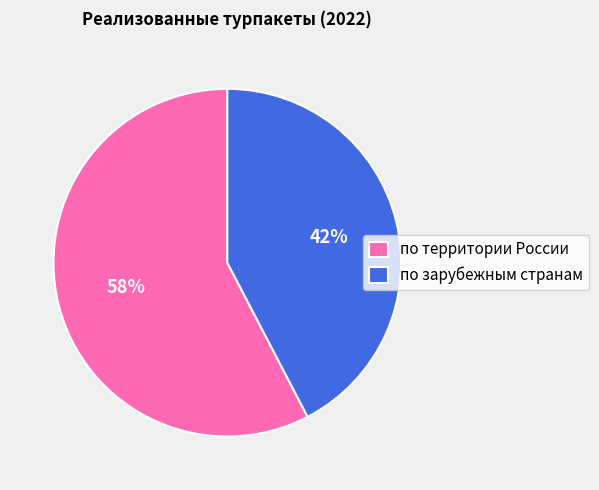

Rank the categories by value from highest to lowest.

по территории России, по зарубежным странам